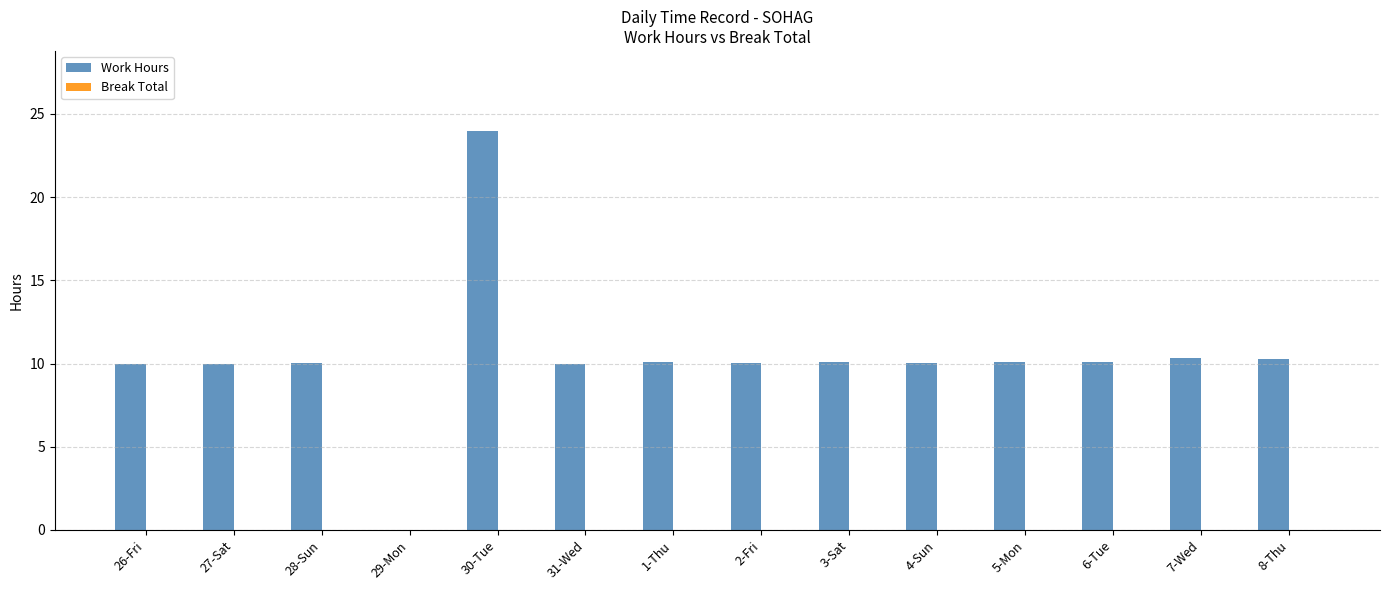

The value at 31-Wed is 10.0. True or false?

True